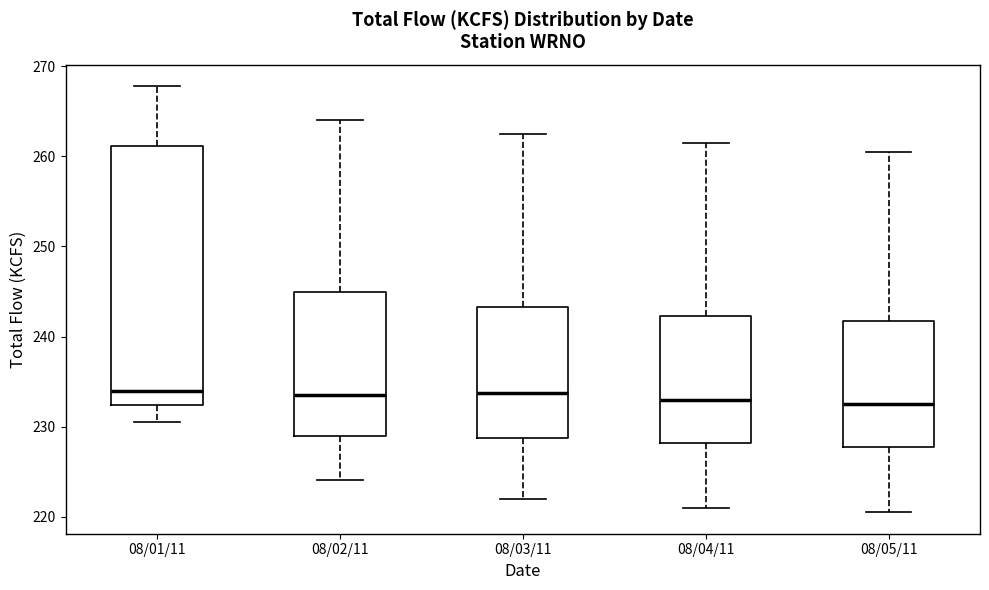

Reading left to right, transcribe this box plot: for each box, give where its median line is, the range the box spans, and where its two whiskers end, as read against the y-axis. The values are not printed on the chart, so give them approximately, as read against the axis.

08/01/11: median 234, box 232 to 261, whiskers 231 to 268
08/02/11: median 234, box 229 to 245, whiskers 224 to 264
08/03/11: median 234, box 229 to 243, whiskers 222 to 263
08/04/11: median 233, box 228 to 242, whiskers 221 to 262
08/05/11: median 233, box 228 to 242, whiskers 221 to 261